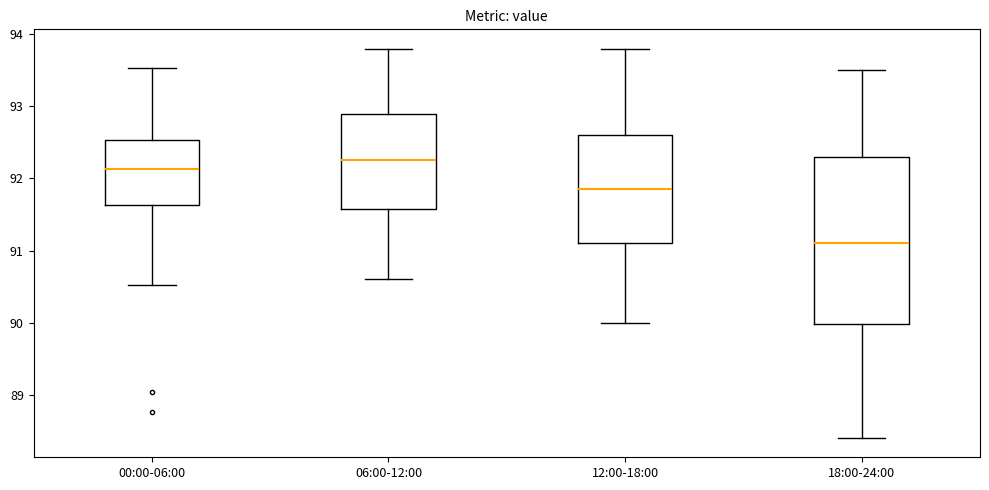

Comparing the boxes themselves (not the whiskers), which one is the tallest?

18:00-24:00